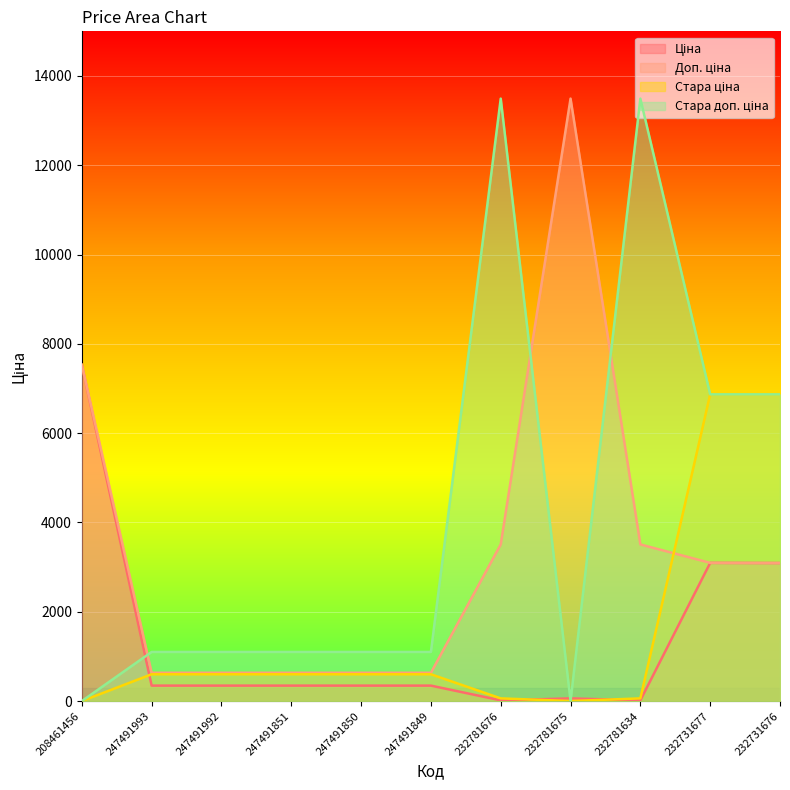

At which category does the chart reach its peak across all series?

232781675